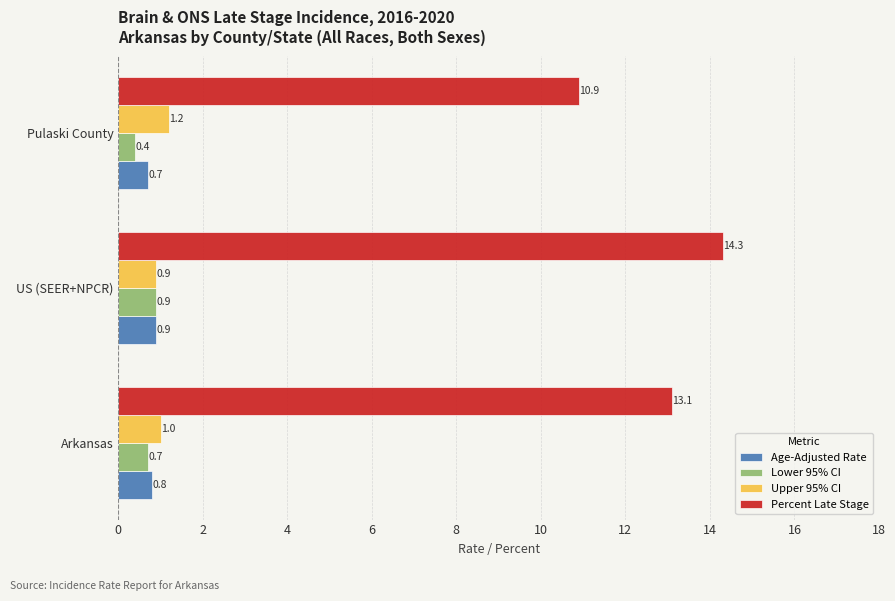

What are all the series names shown in the legend?

Age-Adjusted Rate, Lower 95% CI, Upper 95% CI, Percent Late Stage